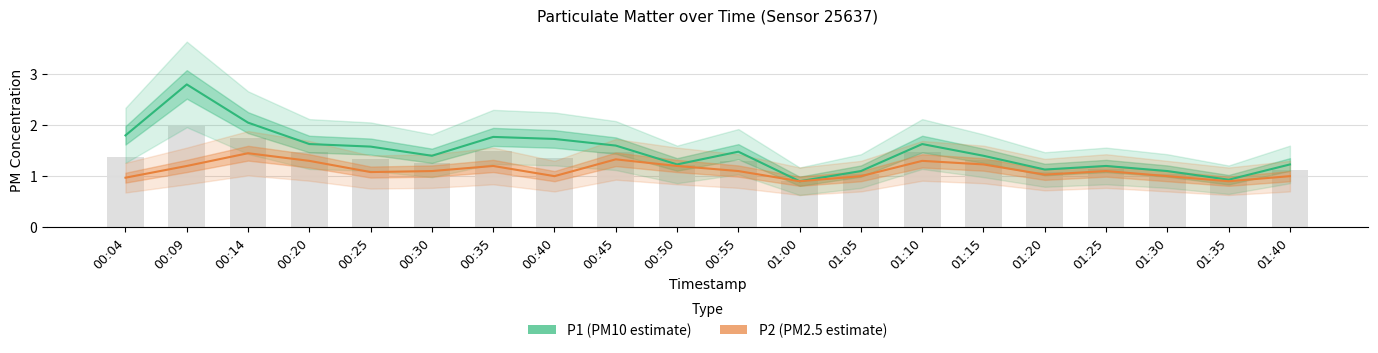

At which label does P1 reach its minimum?

01:00